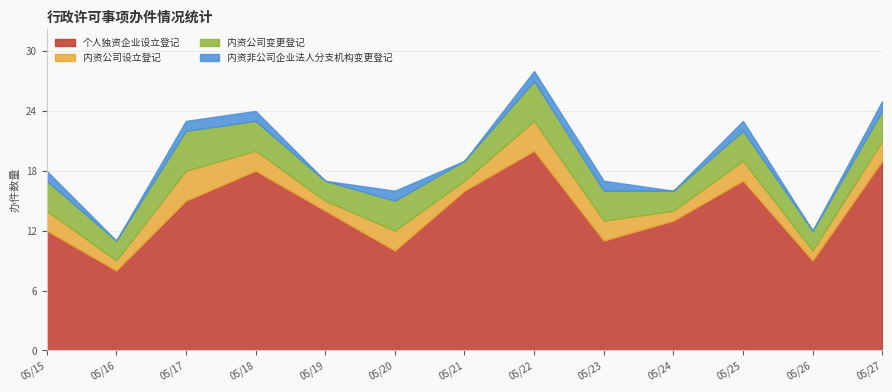

What is the value of the 内资公司变更登记 point at the 12th from the left?

2